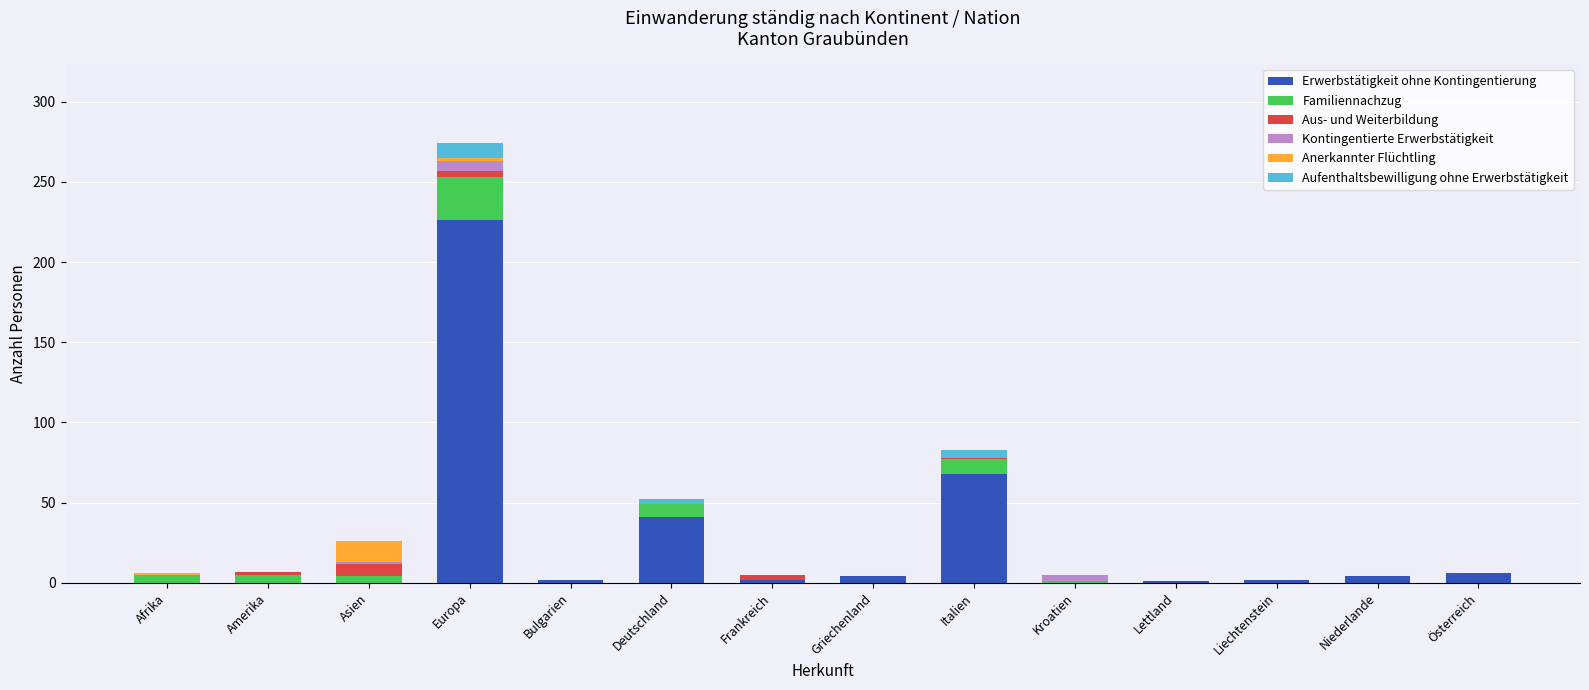

At which category is the sum across all series the highest?

Europa